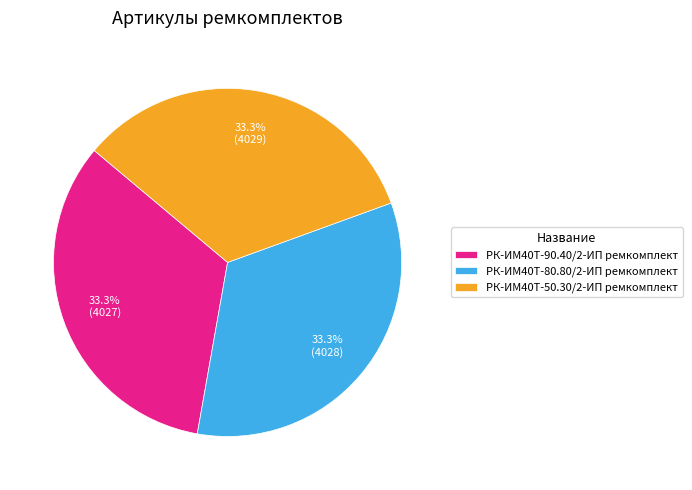

To the nearest percent, what portion does РК-ИМ40T-80.80/2-ИП ремкомплект represent?

33%